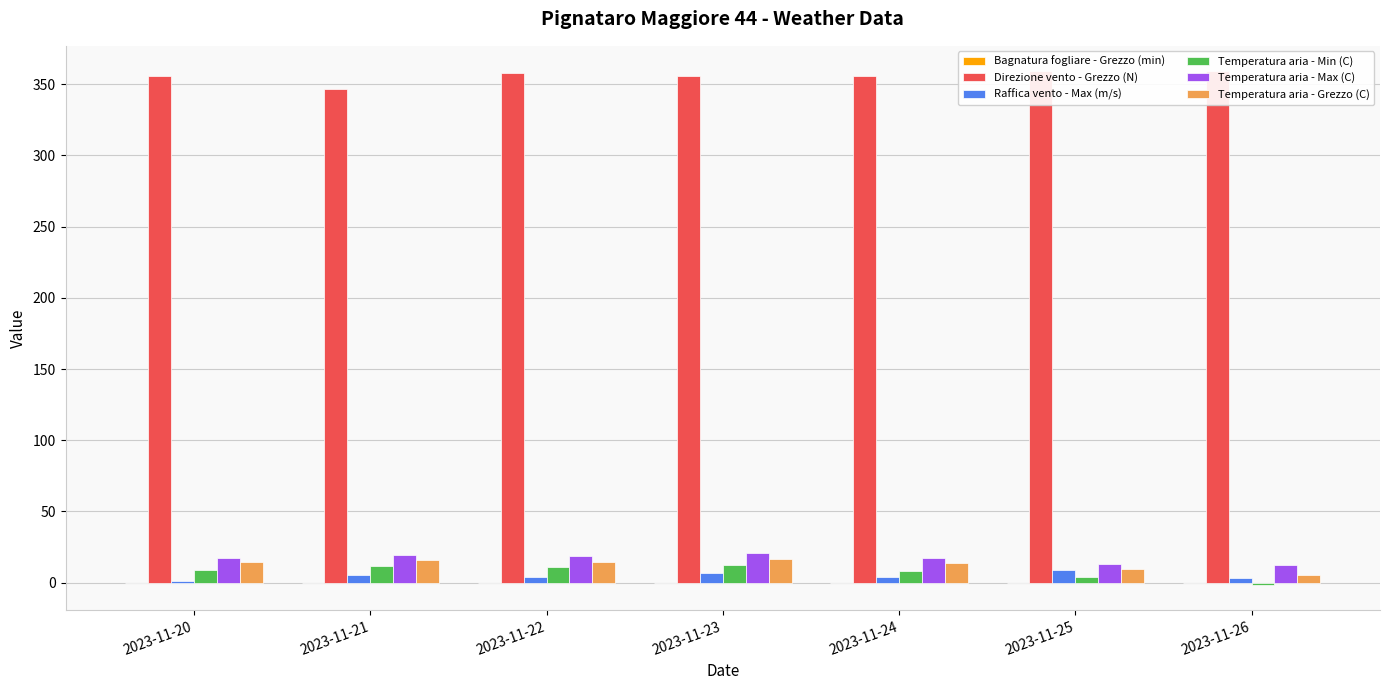

How many categories are shown in the chart?

7